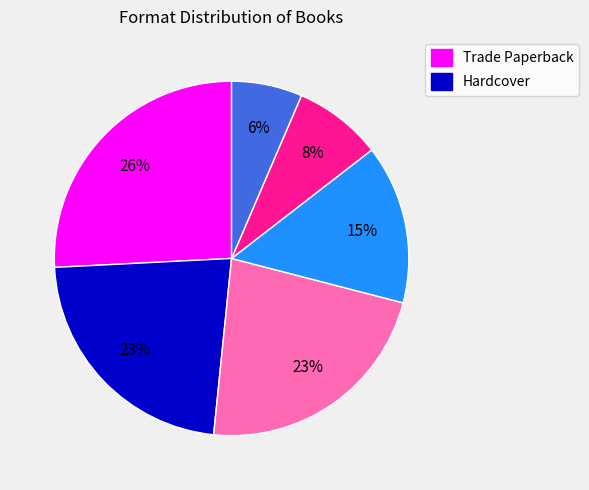

Is there any slice that represents more than half of the pie?

No